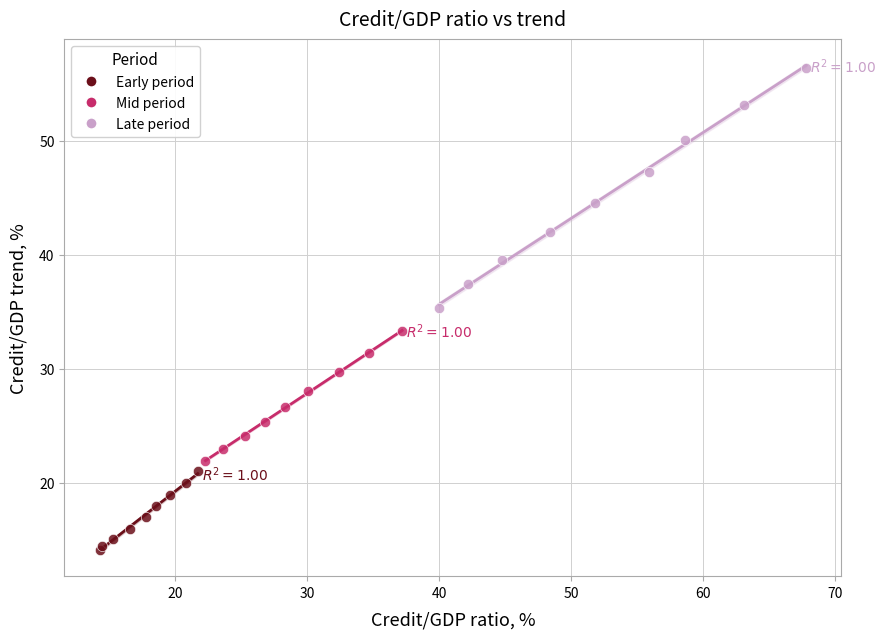

Which series reaches the minimum Y coordinate?

Early period